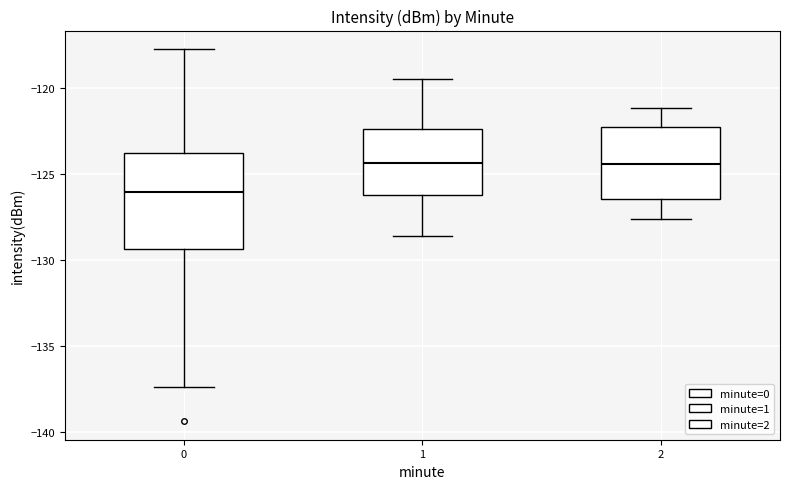

Where does the lower whisker of the box at x = 2 end on the y-axis? The values are not printed on the chart, so give them approximately, as read against the axis.

-127.5